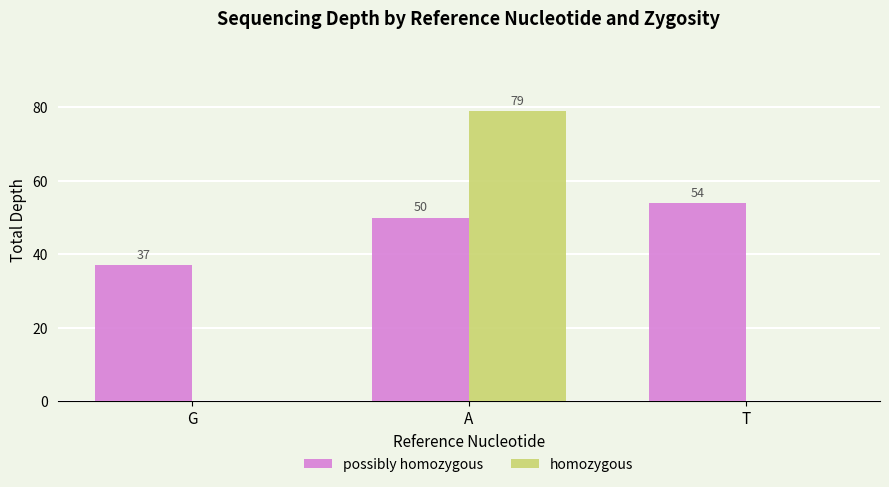

Read the possibly homozygous value at T, to the nearest 5.

55